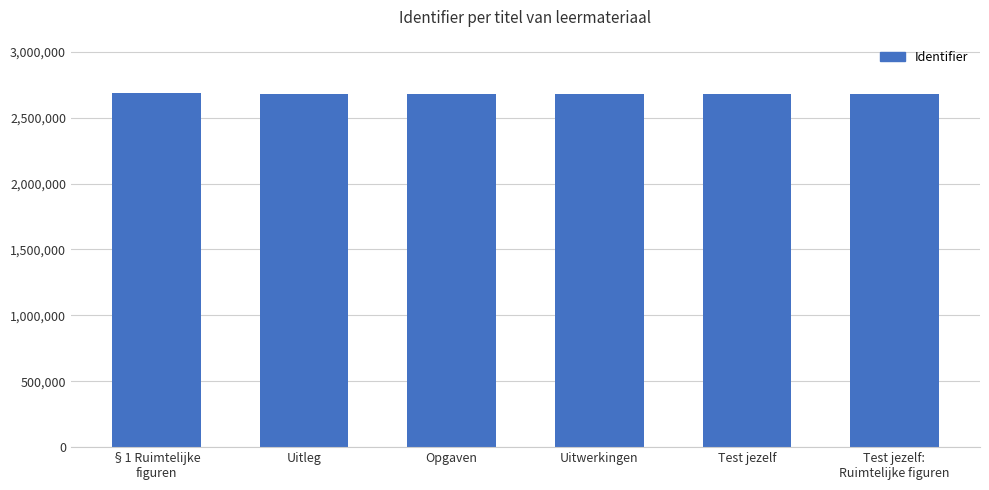

How many distinct data groups are displayed?

1